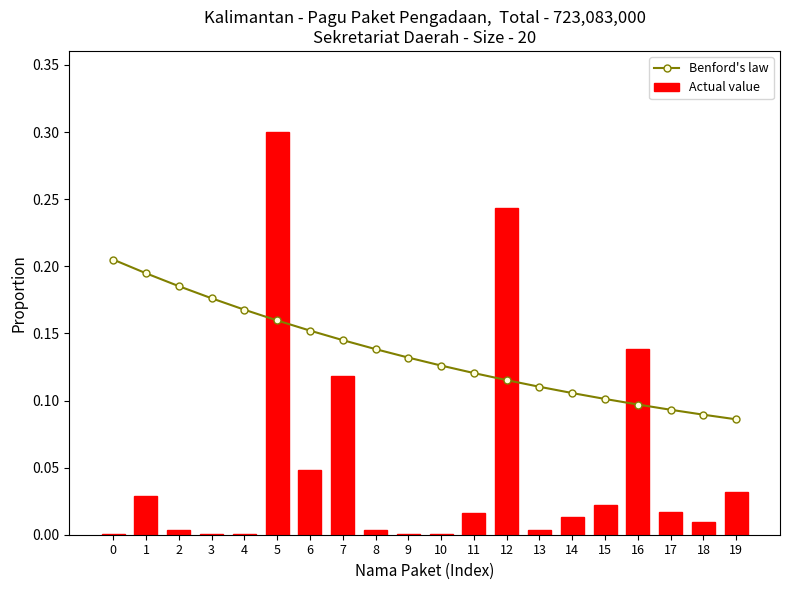

What is the value of the Benford's law bar at the 2nd from the left?

0.2